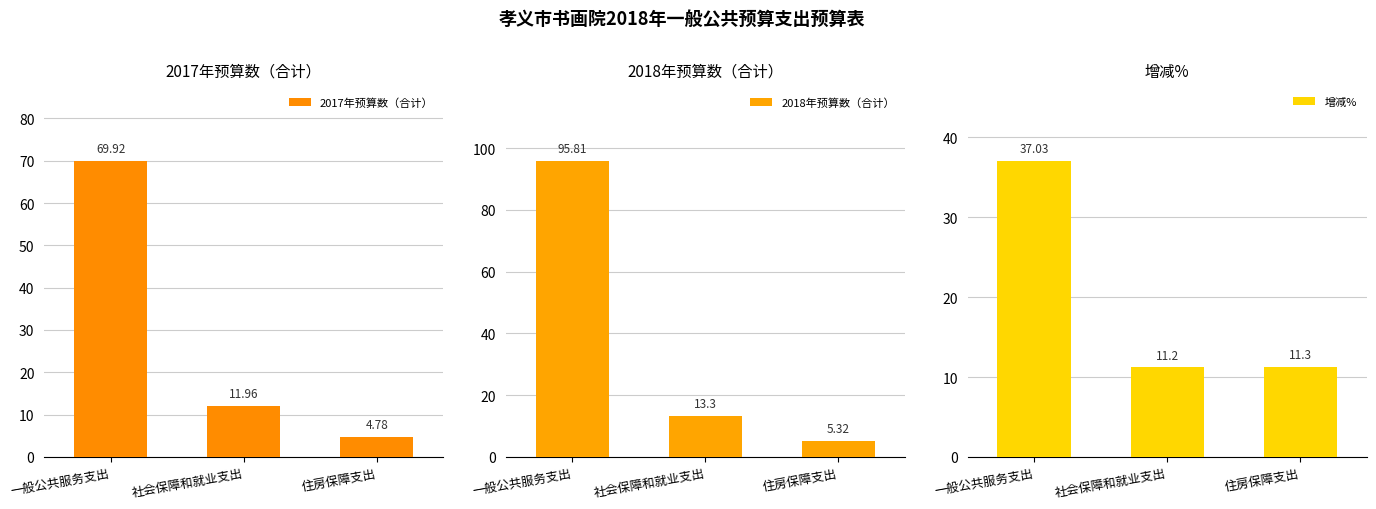

Rank the categories by 增减% value from lowest to highest.

社会保障和就业支出, 住房保障支出, 一般公共服务支出